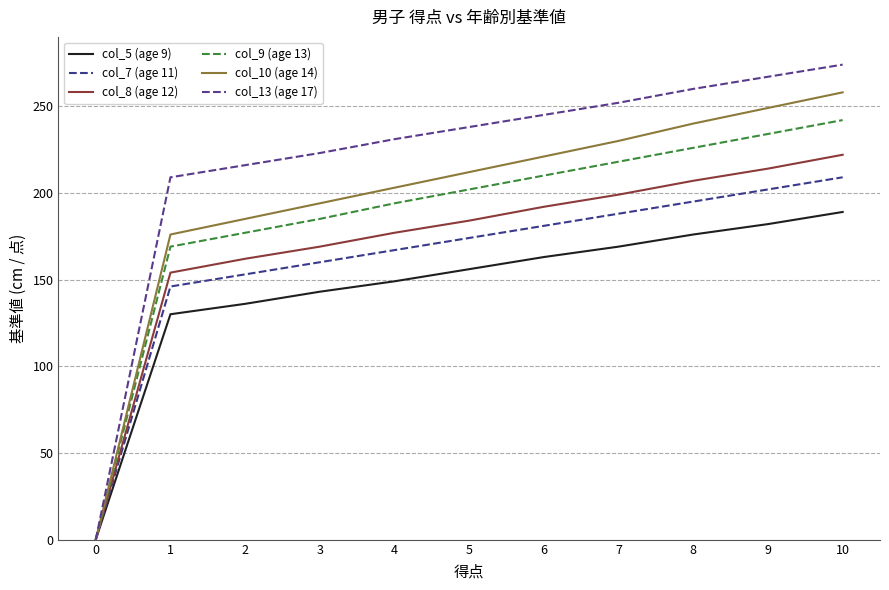

Is it true that col_9 (age 13) equals 310 at 4?

False